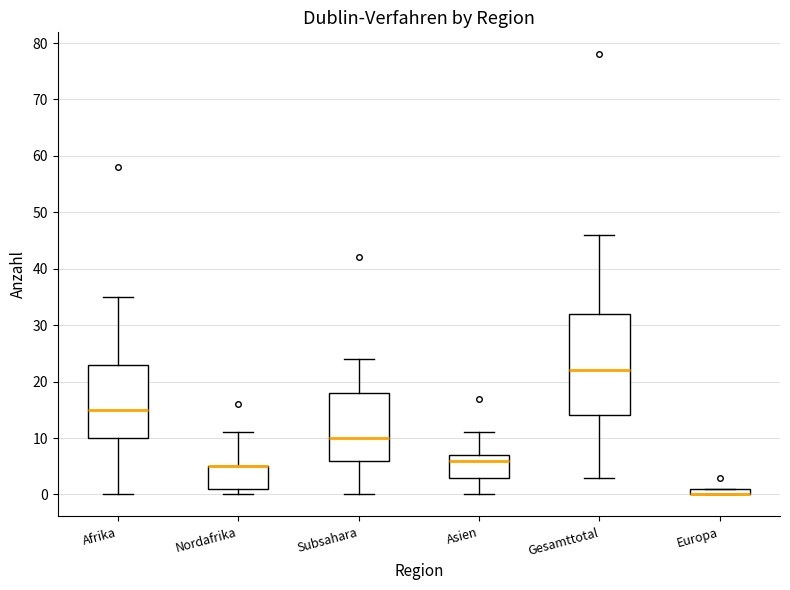

Comparing the boxes themselves (not the whiskers), which one is the tallest?

Gesamttotal